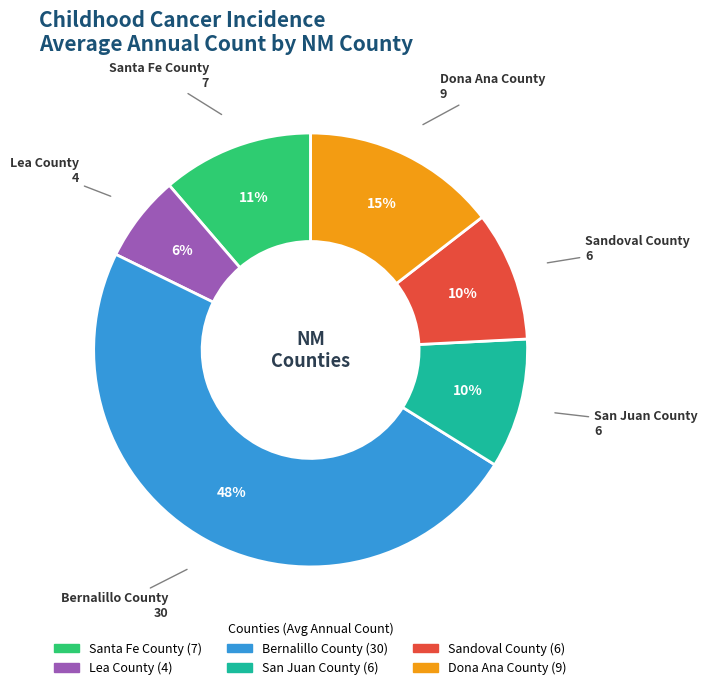

To the nearest percent, what is the difference between the Lea County and Bernalillo County slice percentages?

42%